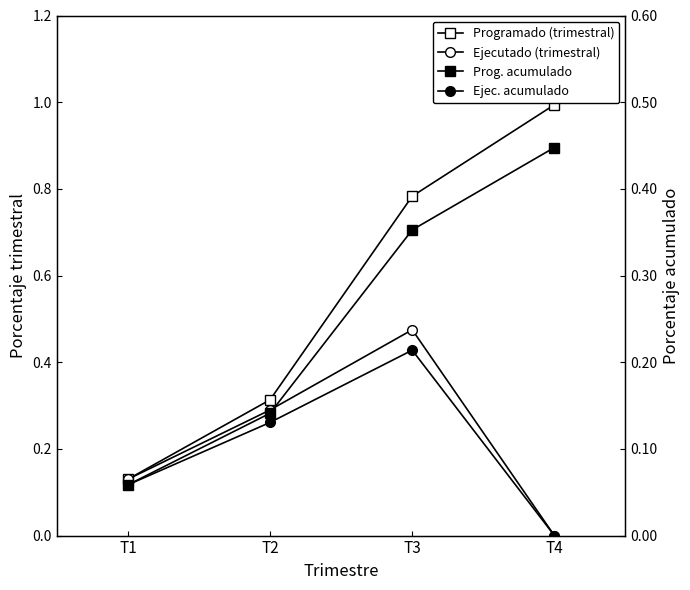

How many interior local peaks does the Ejec. acumulado series have?

1